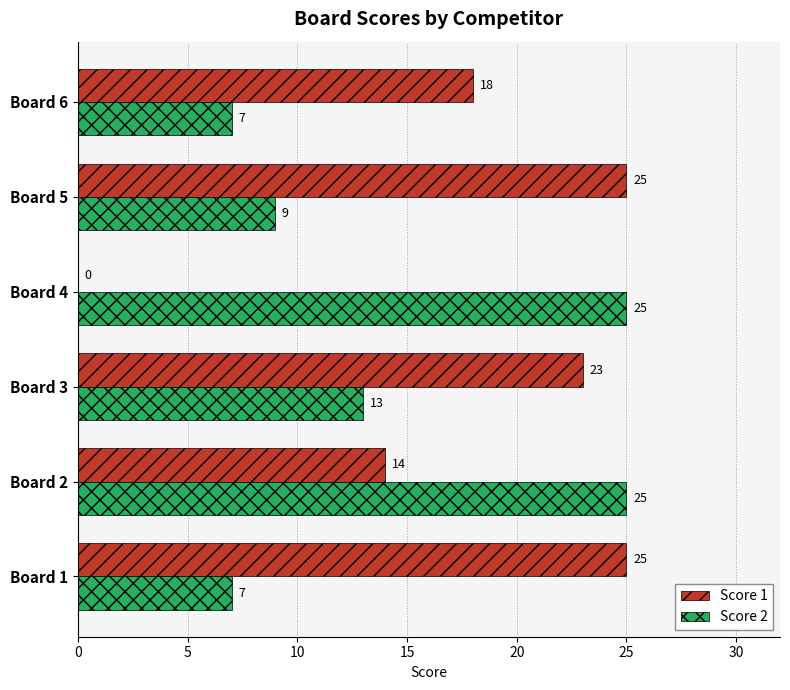

The value of Score 2 at Board 3 is 19. True or false?

False